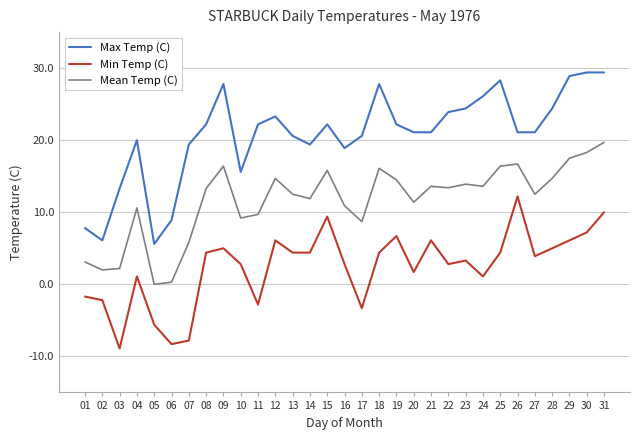

The value of Mean Temp (C) at 23 is 13.9. True or false?

True